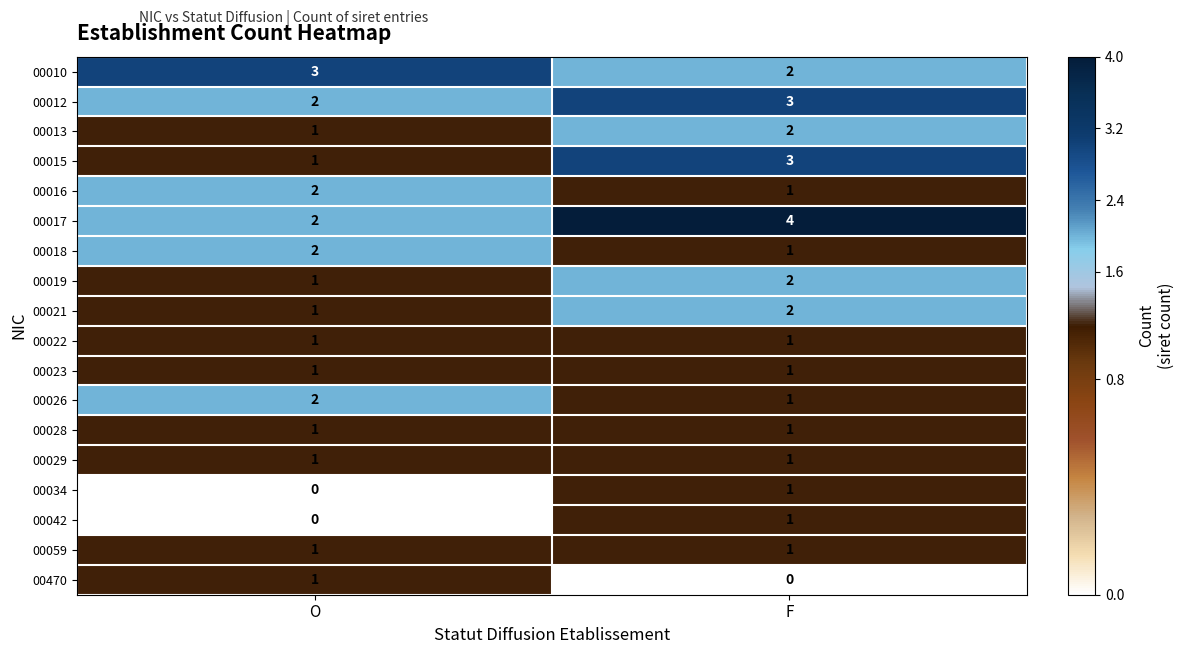

Which category has the highest value in the 00010 series?

O